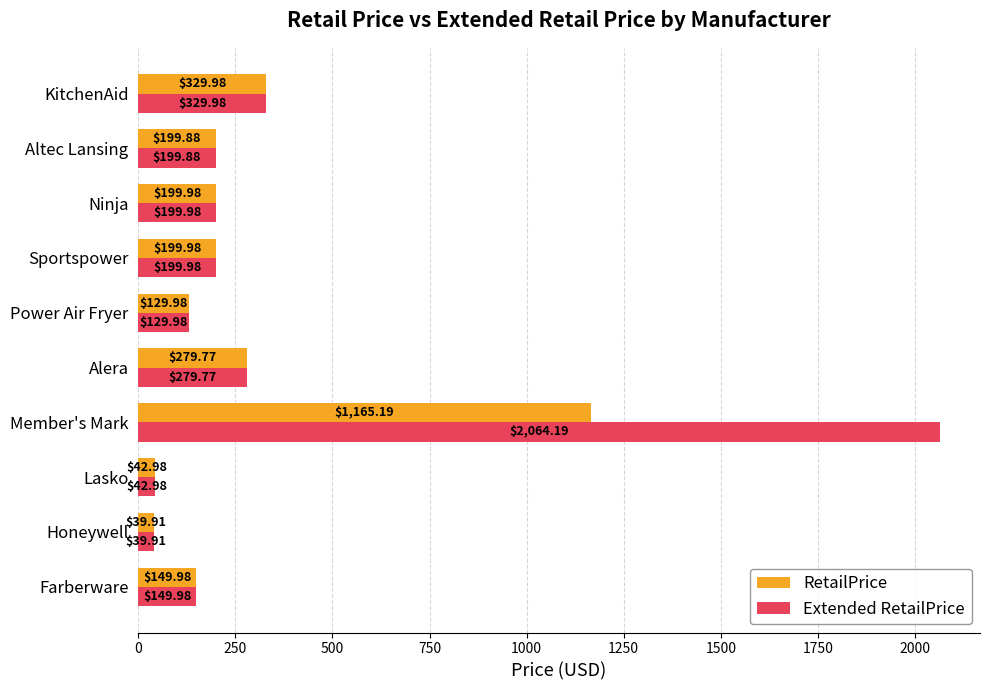

What is the difference between the highest and lowest values at Member's Mark?

899.0